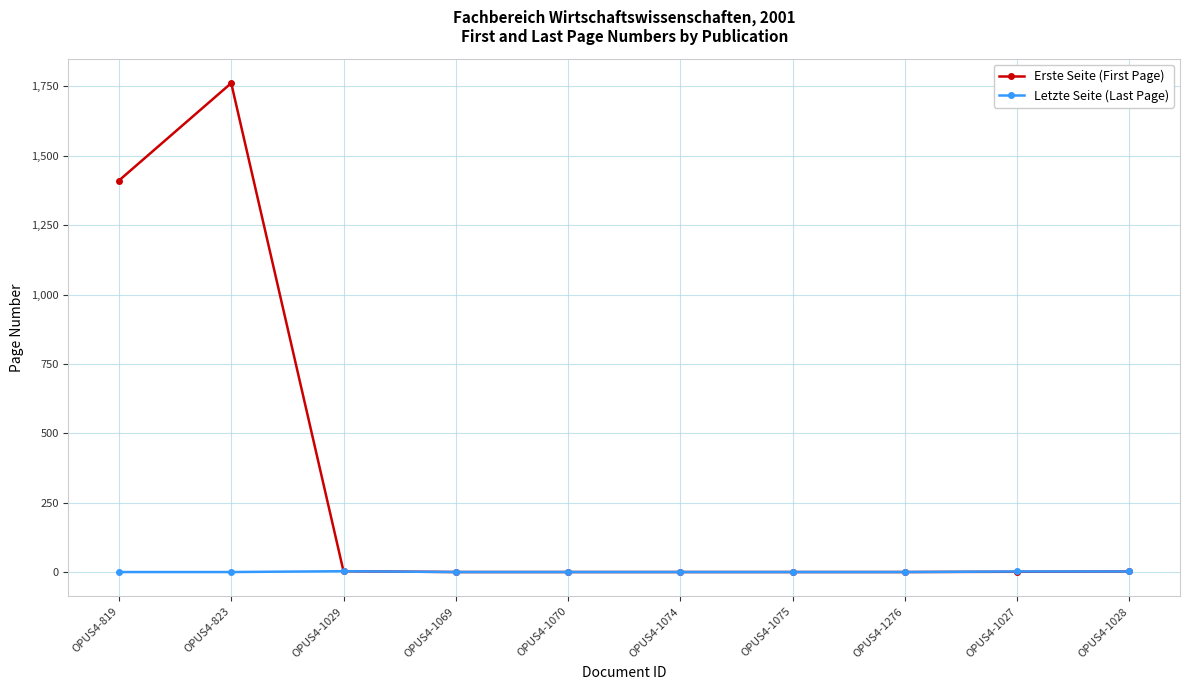

The value of Letzte Seite (Last Page) at OPUS4-1276 is 0. True or false?

True